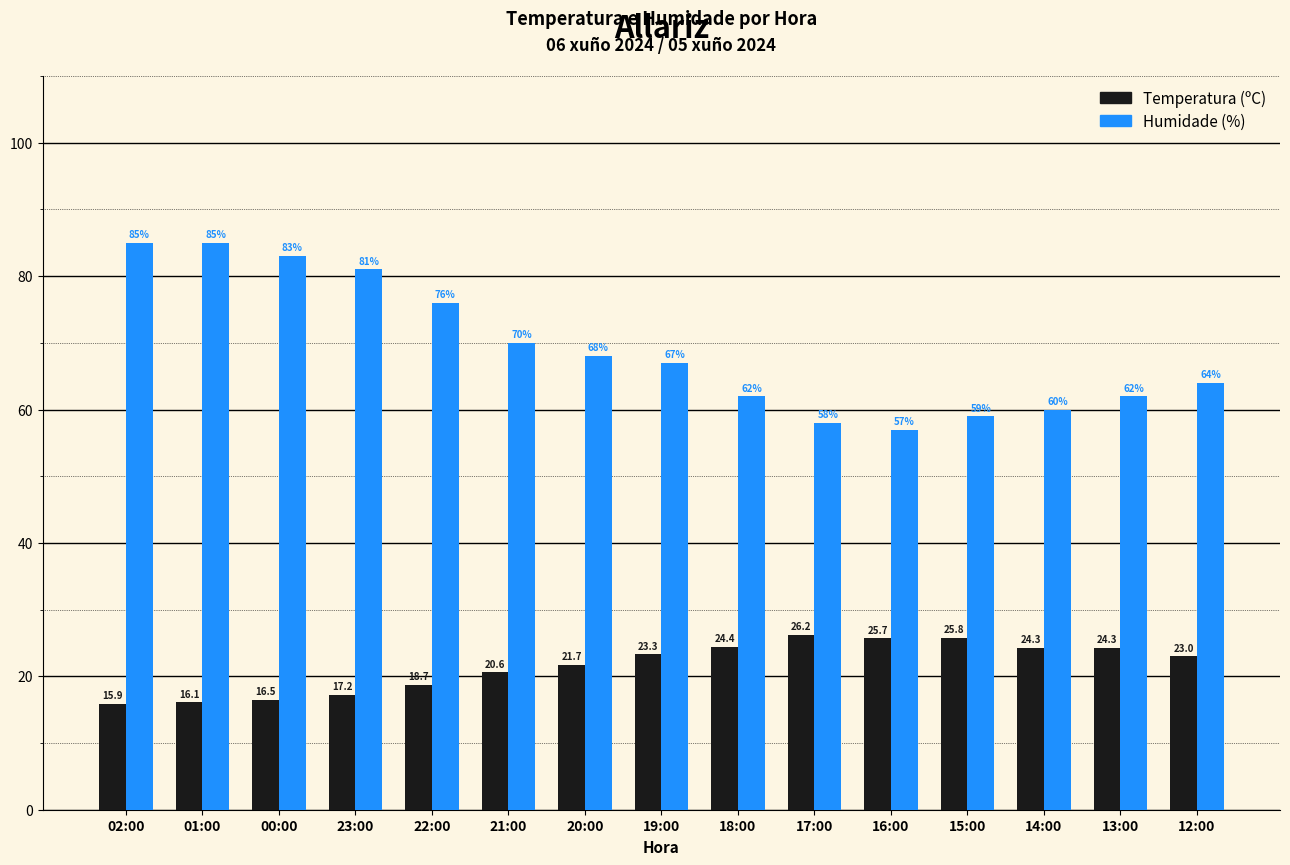

Reading left to right, what are all the values shown in this chart?

Temperatura (ºC): 15.9	16.1	16.5	17.2	18.7	20.6	21.7	23.3	24.4	26.2	25.7	25.8	24.3	24.3	23.0
Humidade (%): 85.0	85.0	83.0	81.0	76.0	70.0	68.0	67.0	62.0	58.0	57.0	59.0	60.0	62.0	64.0